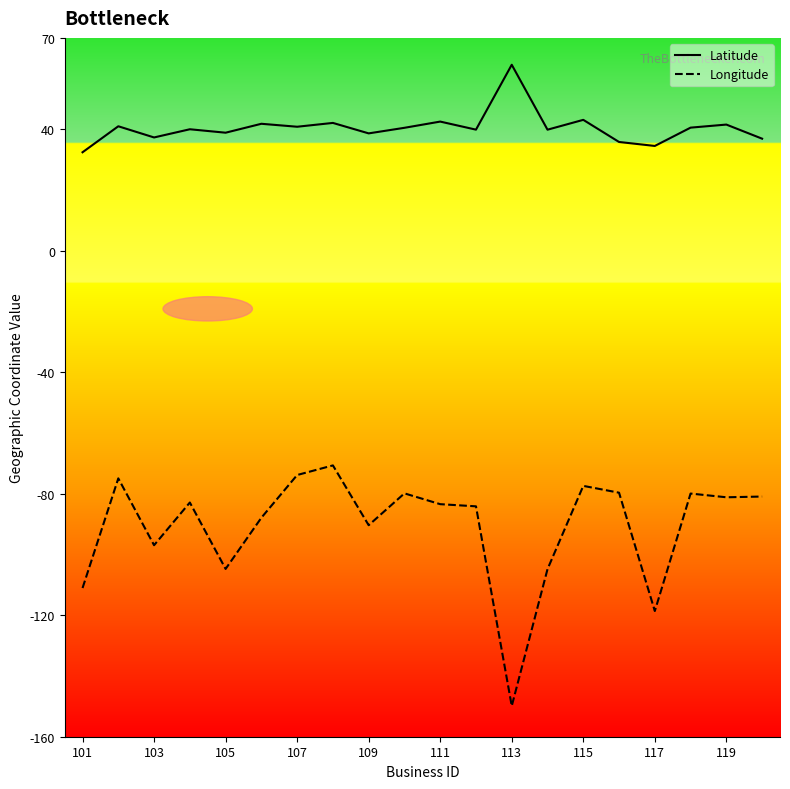

Which series has the largest total across all categories?

Latitude